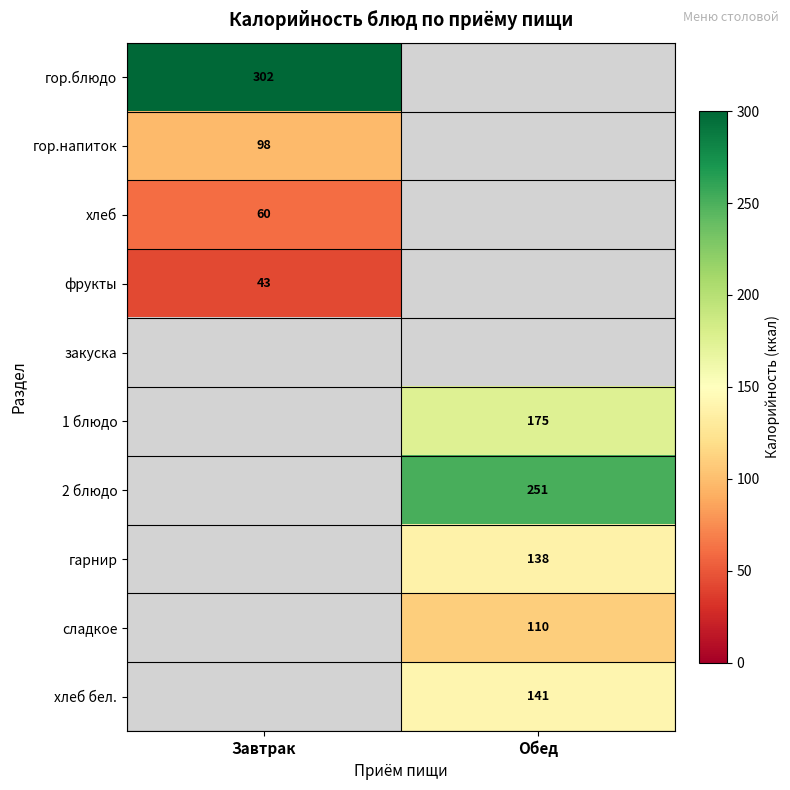

What is the greatest value displayed?

302.0